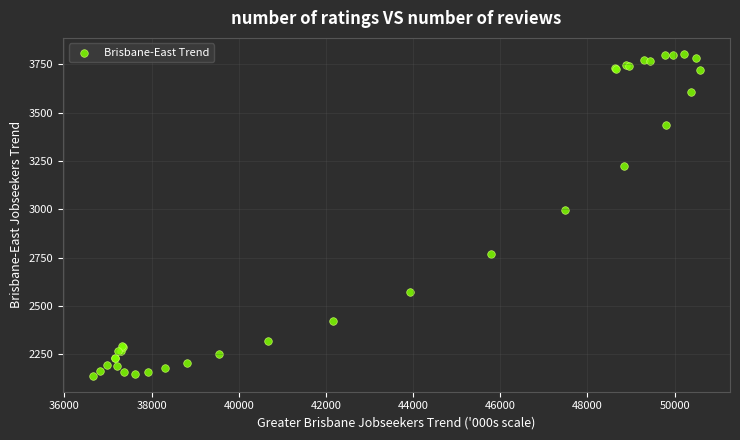

What Y value in the scatter plot is closest to 2972?

2995.2